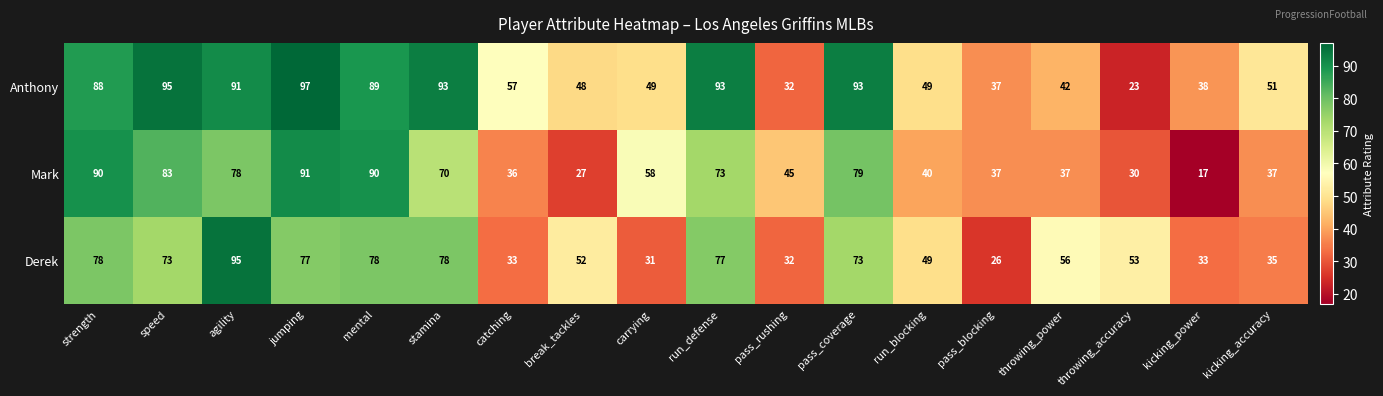

Rank the series by their maximum value, from lowest to highest.

Mark, Derek, Anthony